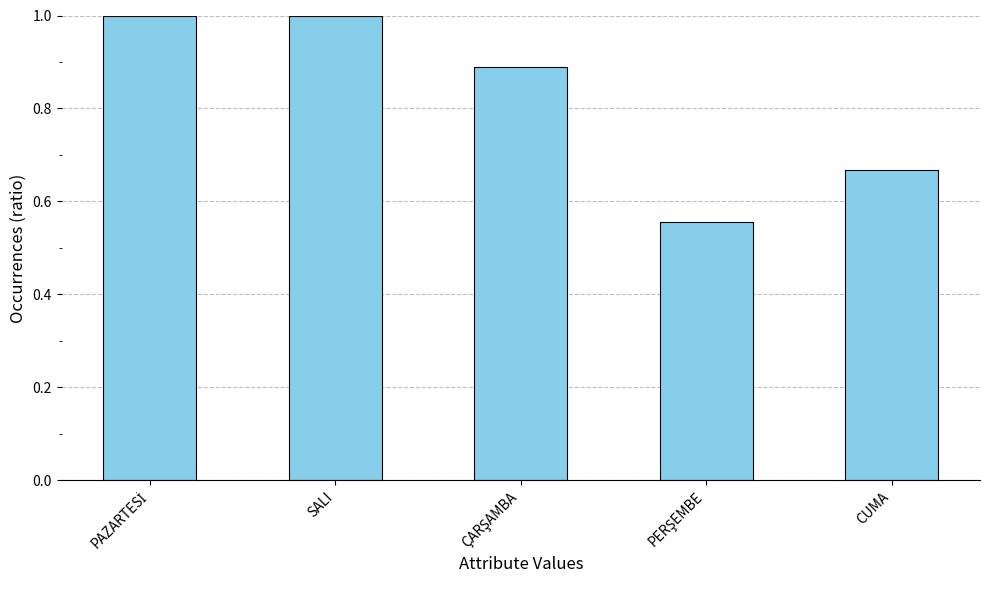

What is the maximum value shown in the chart?

1.0